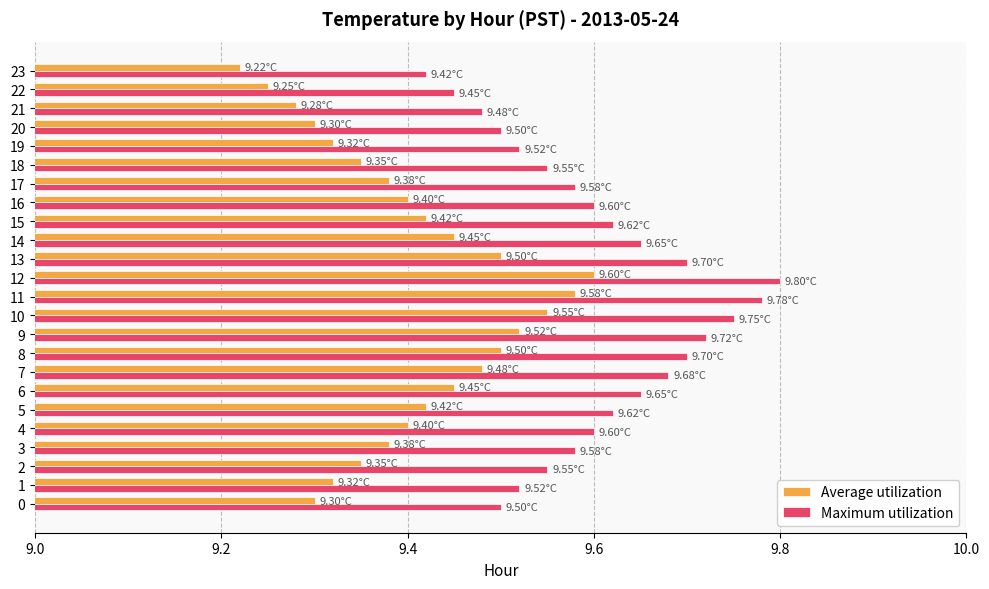

What is the difference between the maximum and minimum values in the Average utilization series?

0.4